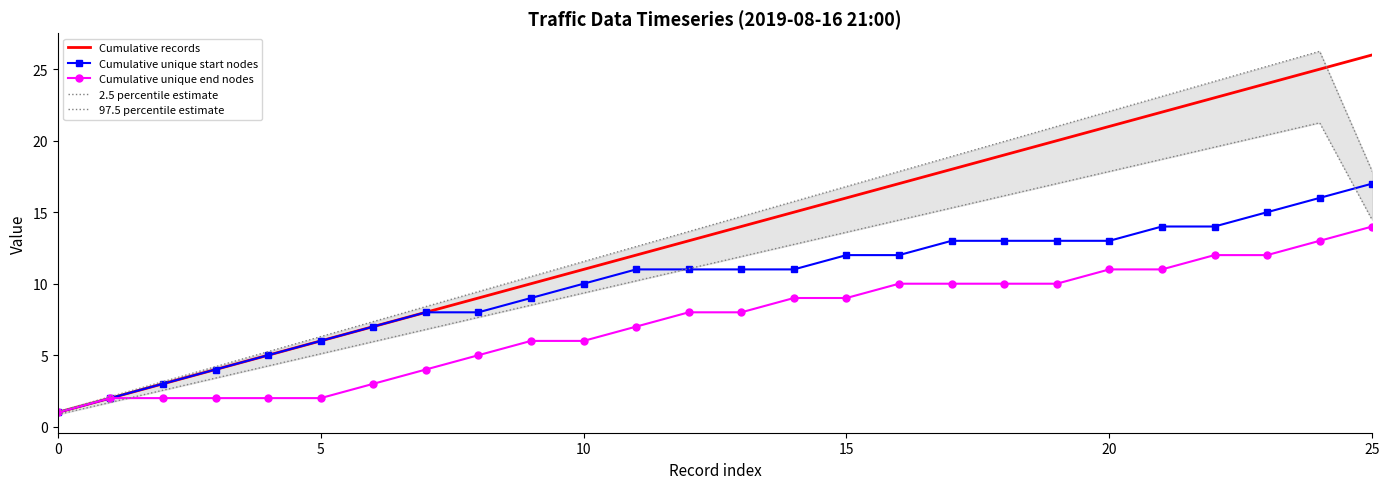

Is it true that 2.5 percentile estimate equals 21.2 at 24?

True